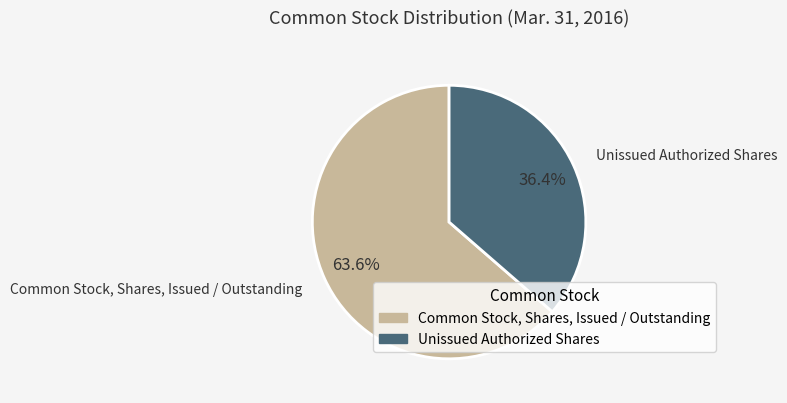

To the nearest percent, what is the difference between the largest and smallest slice percentages?

27%